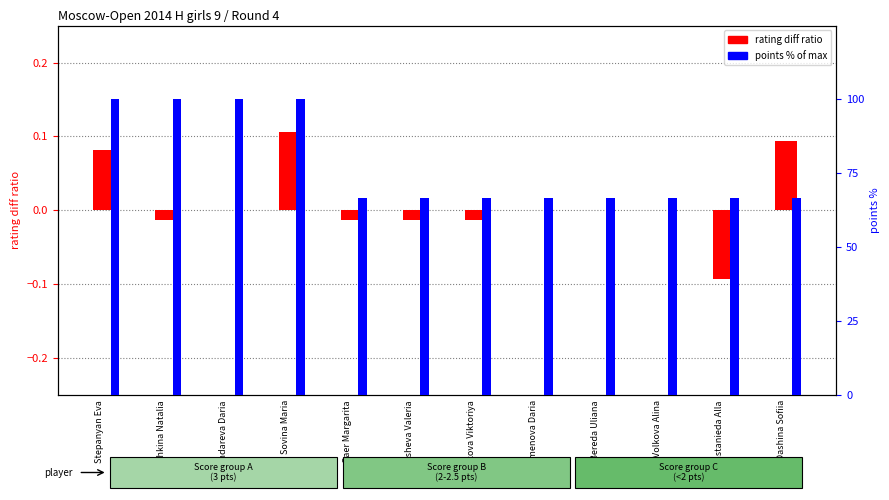

How many bars are there in each group?

2